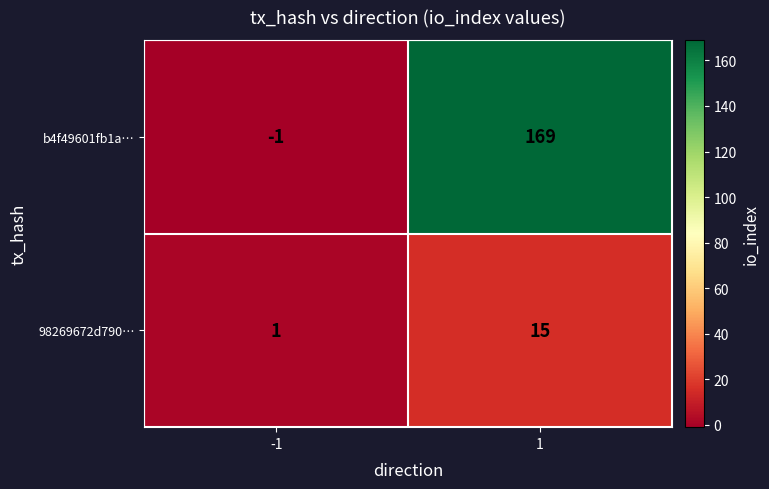

Reading left to right, list all the values displayed in this chart.

b4f49601fb1a…: -1=-1	1=169
98269672d790…: -1=1	1=15